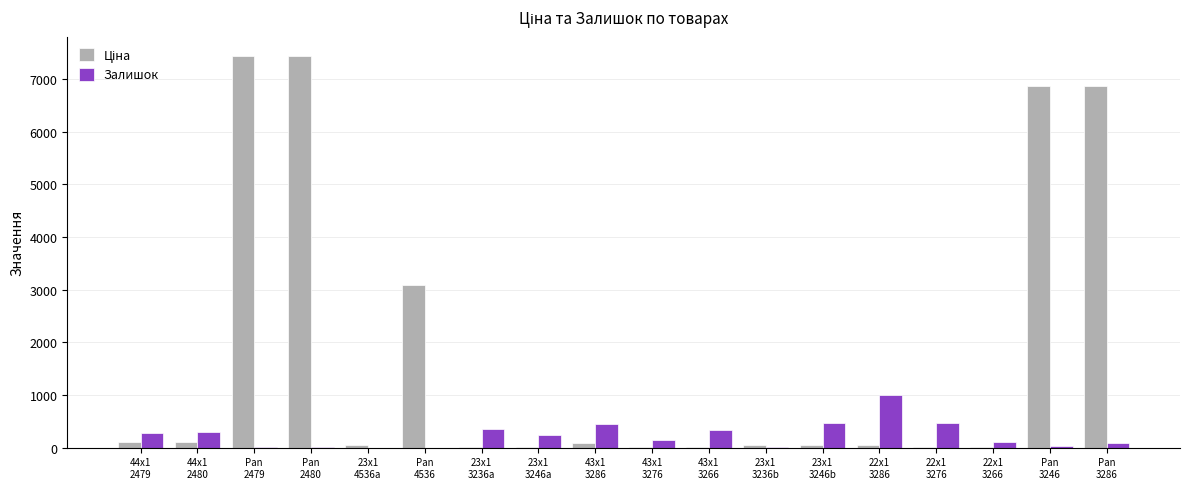

What is the total value across all series at Pan
2479?

7456.2